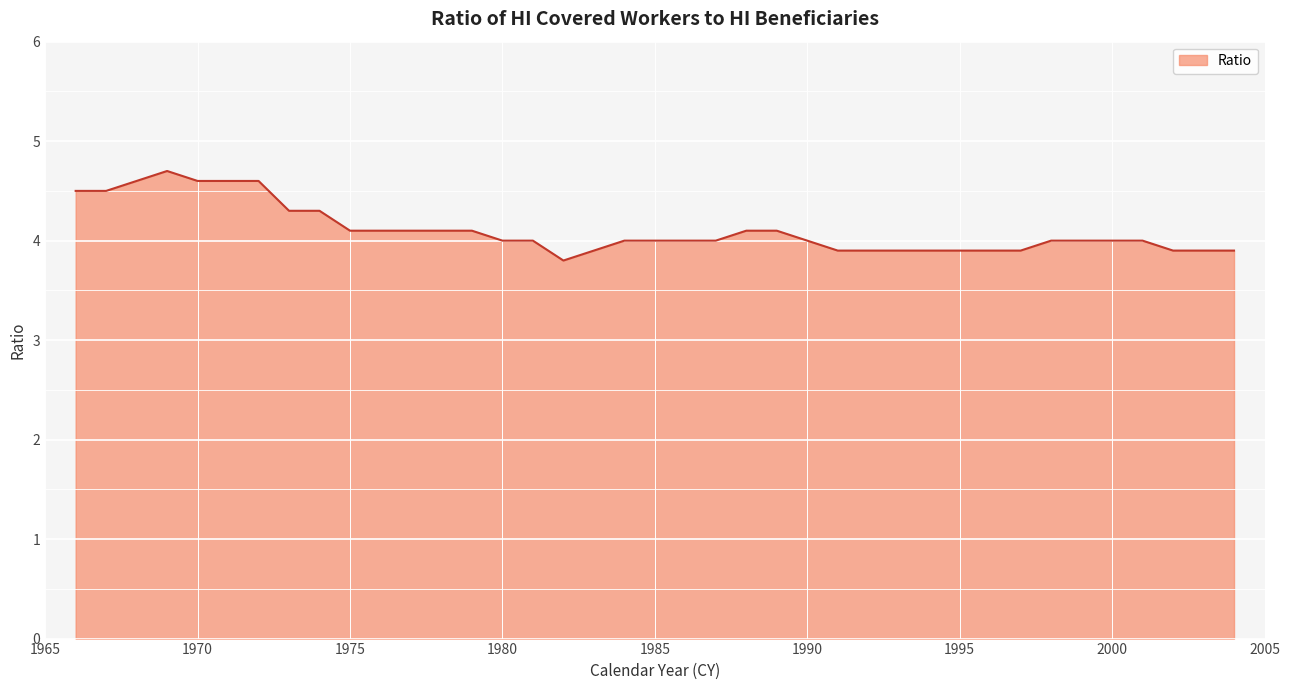

What is the maximum value shown in the chart?

4.7